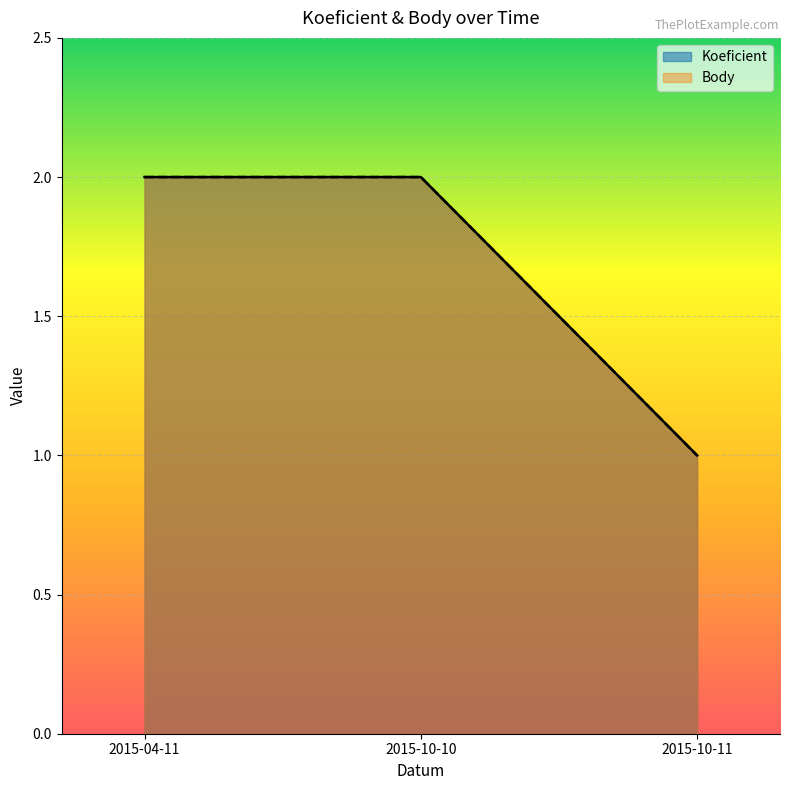

What is the average value of the Body series?

2